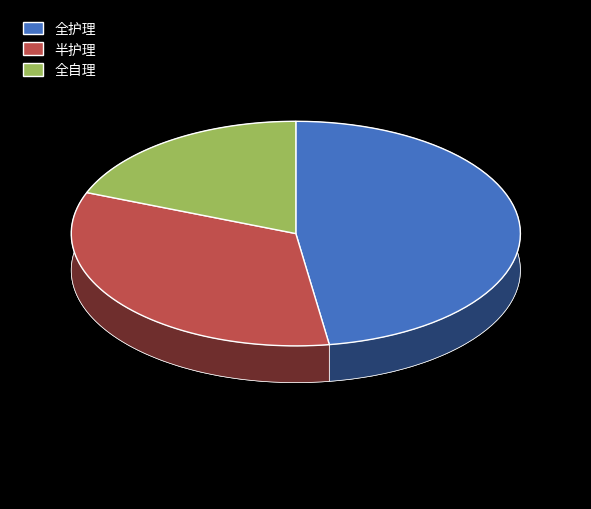

What portion of the pie excludes 半护理?

66.7%